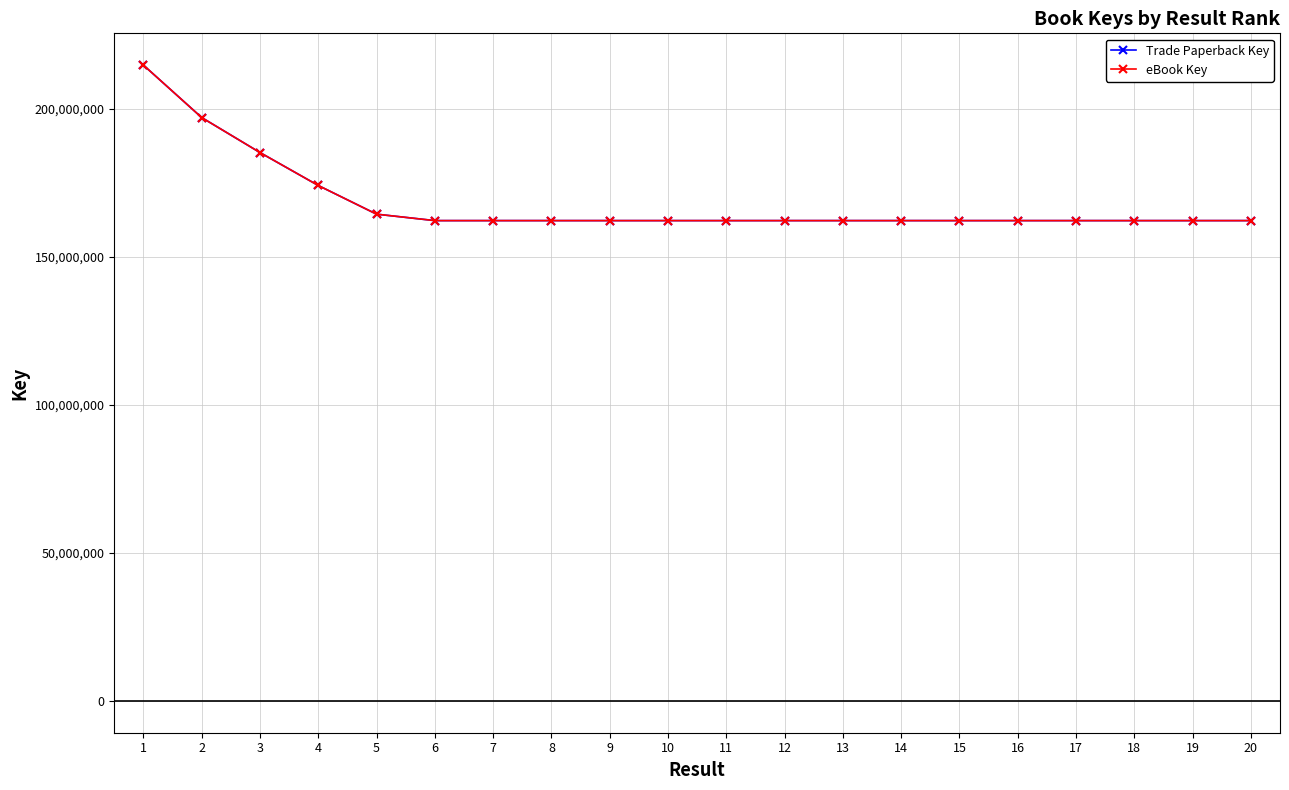

Is this an area chart (filled region under the line)?

No